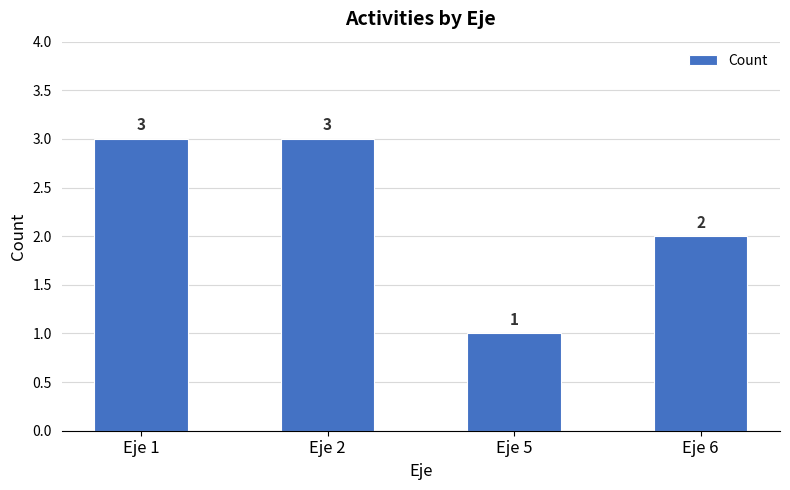

What is the change in value from Eje 1 to Eje 5?

-2